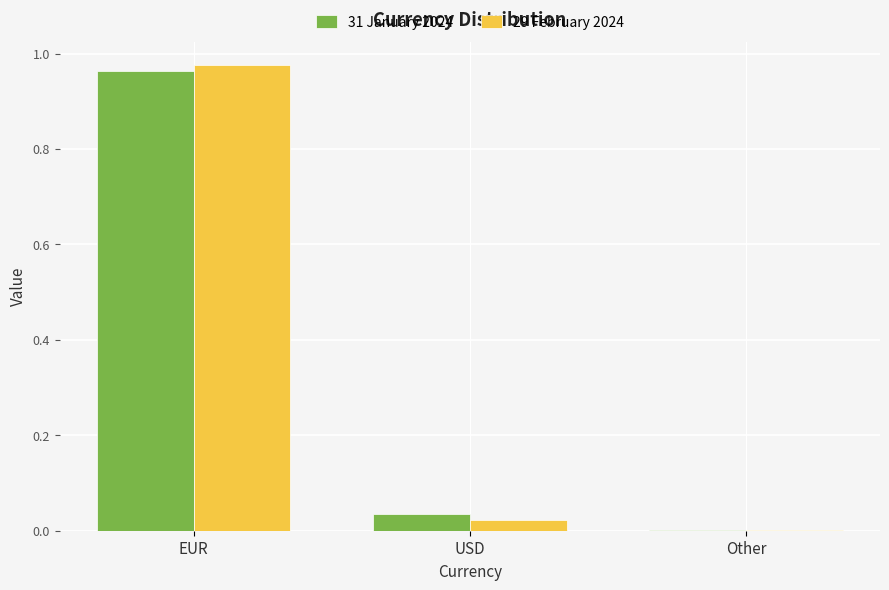

Is it true that 29 February 2024 equals 0.0 at USD?

True